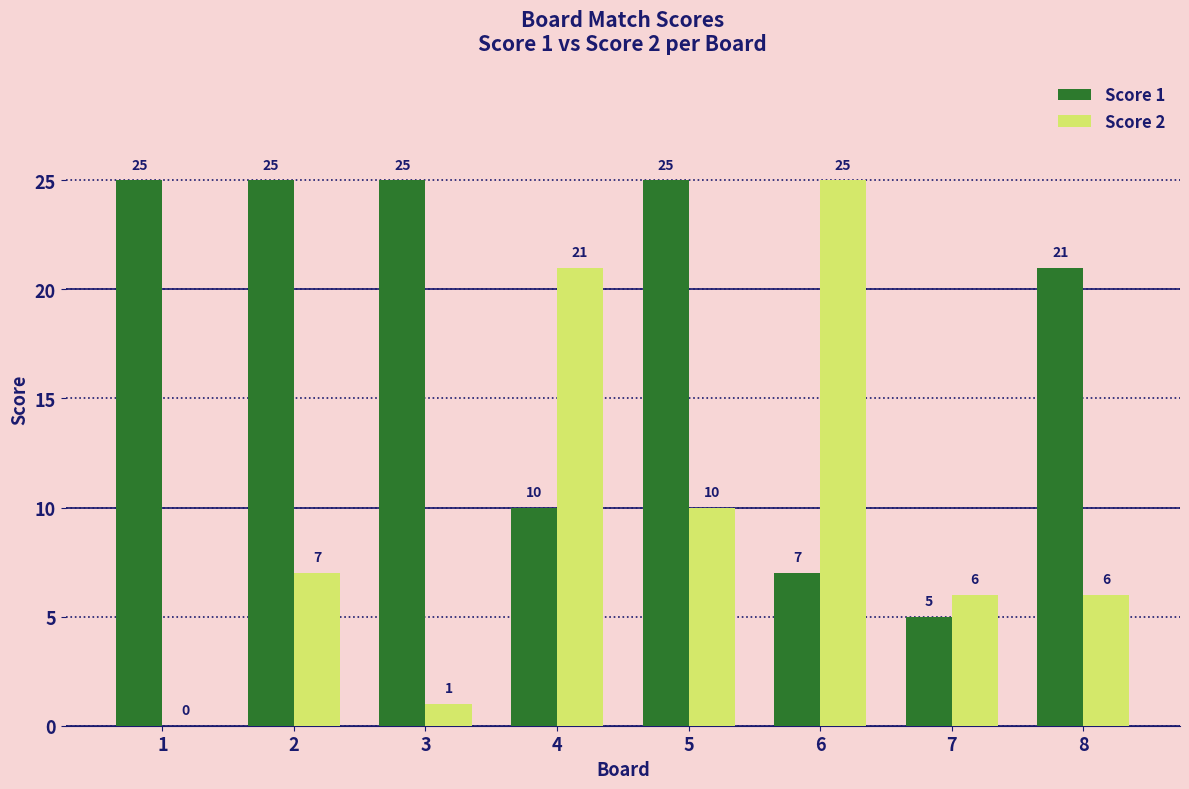

What is the sum of all Score 2 values?

76